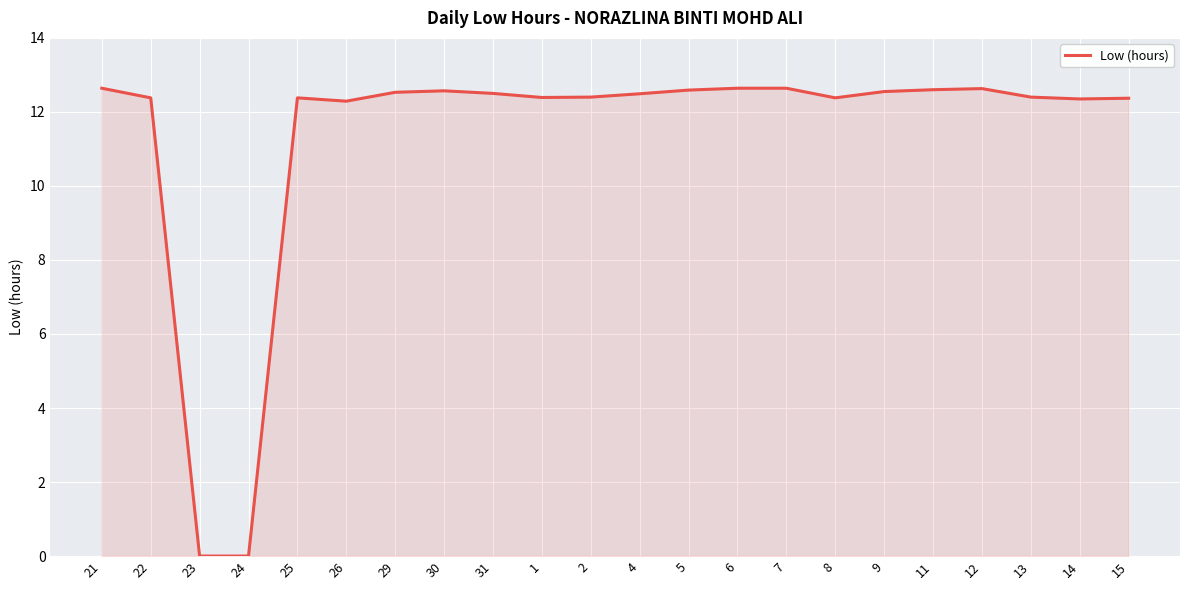

What is the change in value from 21 to 15?

-0.3